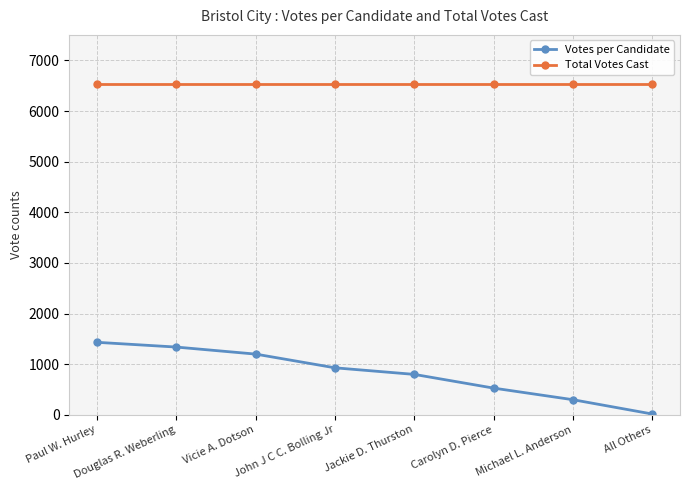

How many categories are shown in the chart?

8